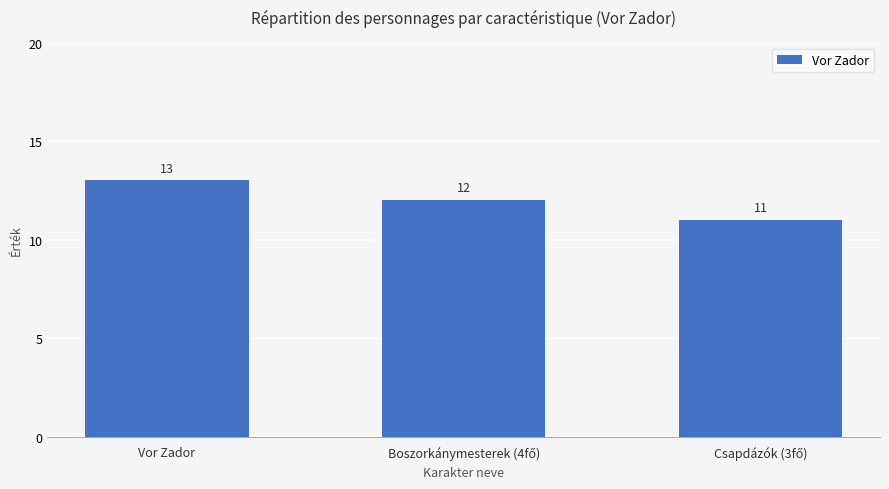

Is it true that the value at Vor Zador is 13?

True